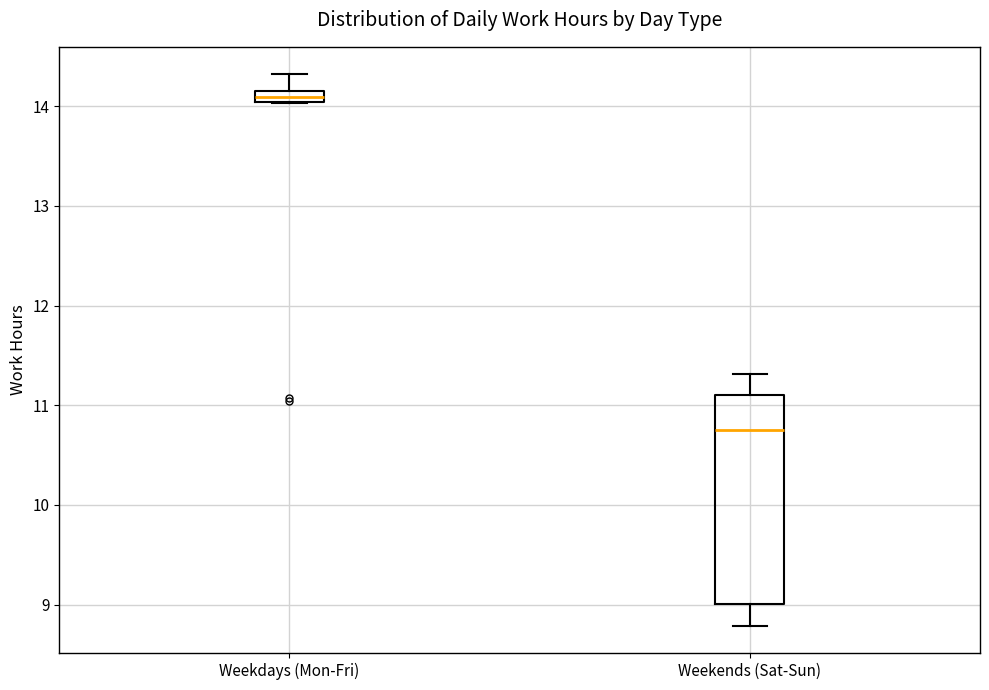

Comparing the boxes themselves (not the whiskers), which one is the tallest?

Weekends (Sat-Sun)